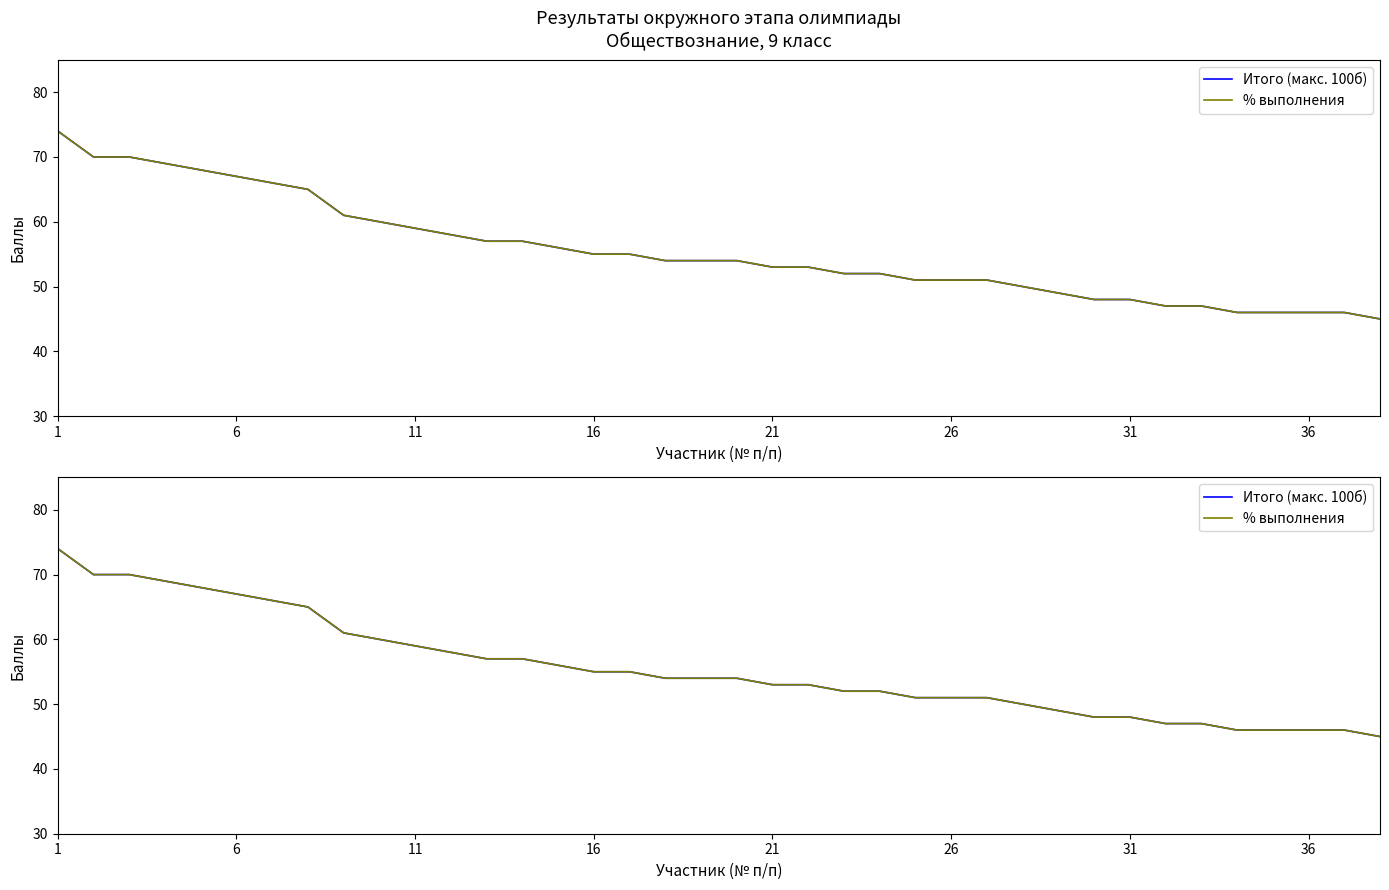

Is it true that Итого (макс. 100б) equals 43.6 at 36?

False